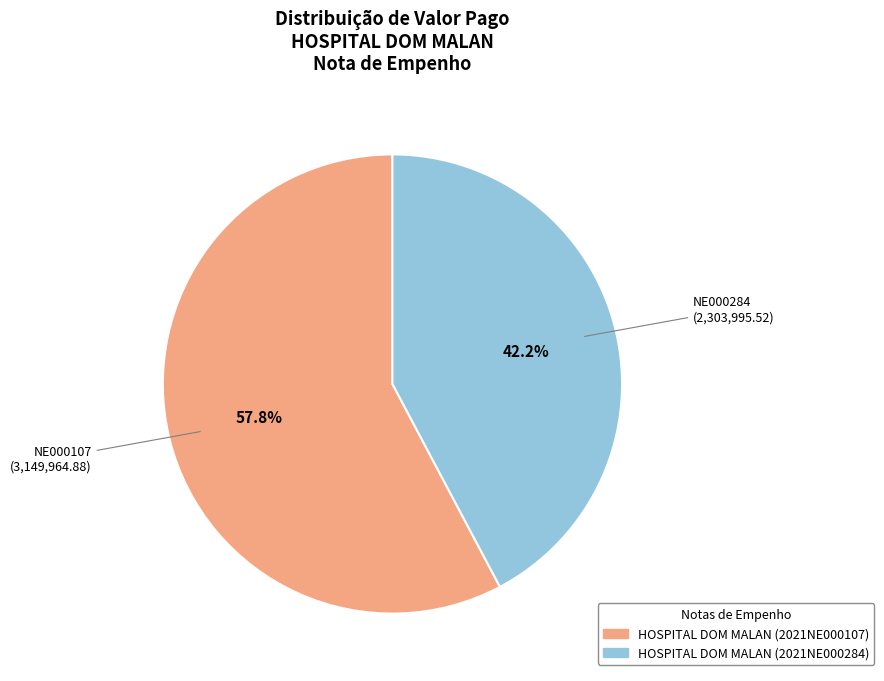

Does HOSPITAL DOM MALAN (2021NE000284) account for over 50% of the chart?

No